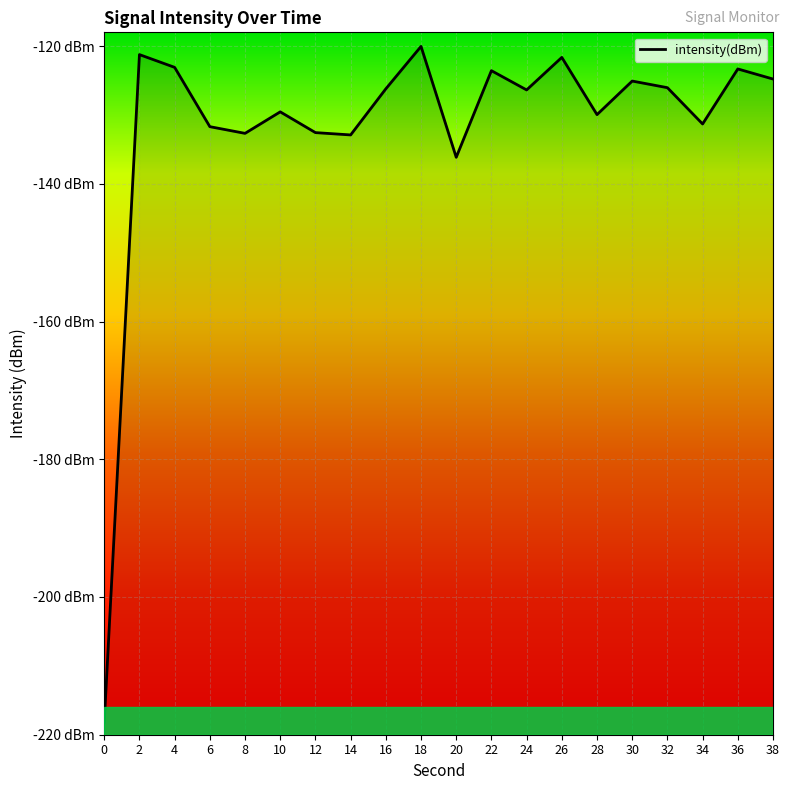

Reading left to right, extract all data points from this chart.

-218.2	-121.2	-123.1	-131.7	-132.7	-129.5	-132.6	-132.9	-126.2	-120.0	-136.2	-123.6	-126.4	-121.6	-130.0	-125.1	-126.0	-131.3	-123.3	-124.8